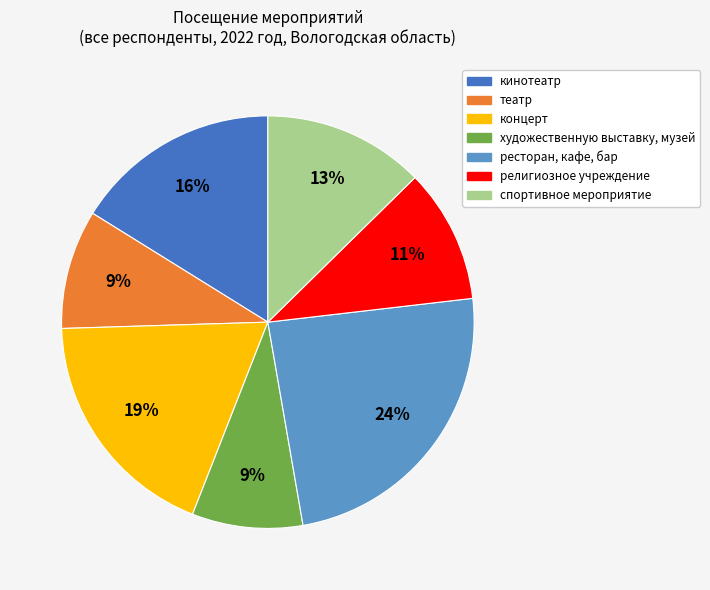

The религиозное учреждение slice represents 1% of the pie. True or false?

False